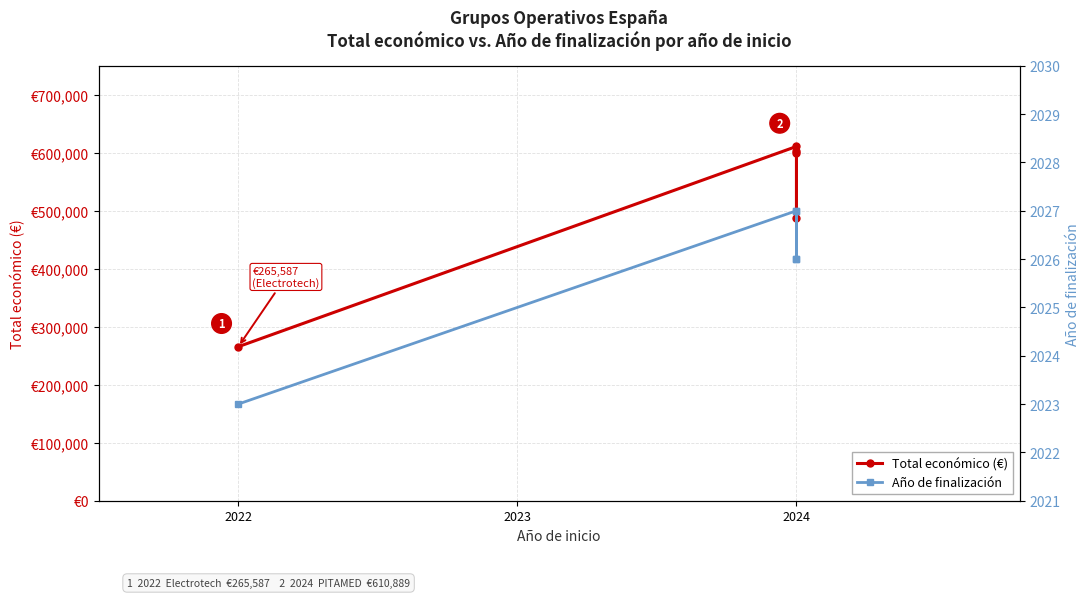

How many lines are shown in the chart?

2